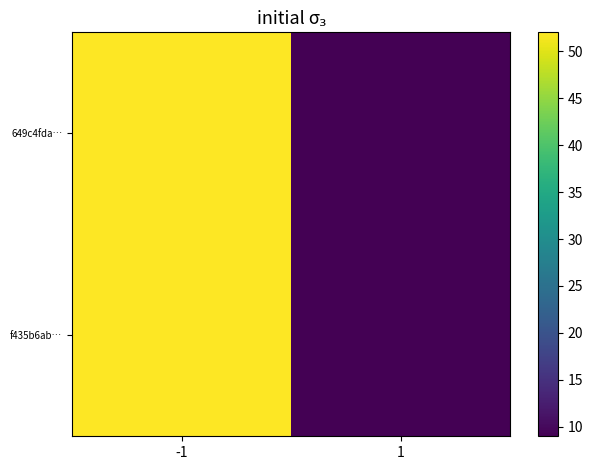

Which series has the widest spread of values?

649c4fda…